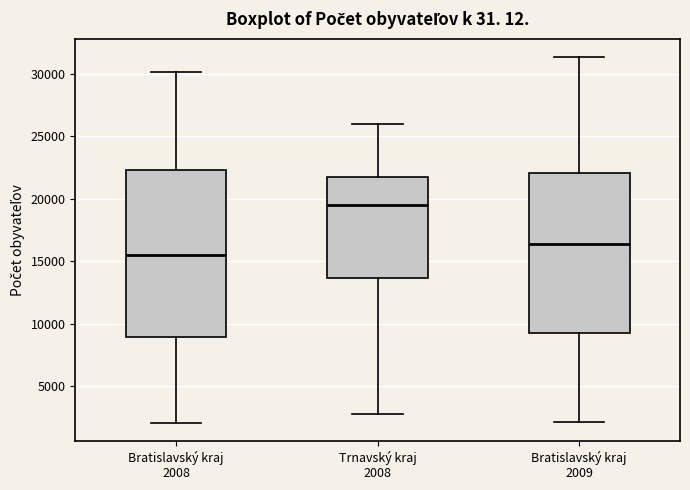

Reading left to right, transcribe this box plot: for each box, give where its median line is, the range the box spans, and where its two whiskers end, as read against the y-axis. The values are not printed on the chart, so give them approximately, as read against the axis.

Bratislavský kraj 2008: median 15500, box 9000 to 22500, whiskers 2000 to 30000
Trnavský kraj 2008: median 19500, box 13500 to 22000, whiskers 2500 to 26000
Bratislavský kraj 2009: median 16500, box 9500 to 22000, whiskers 2000 to 31500